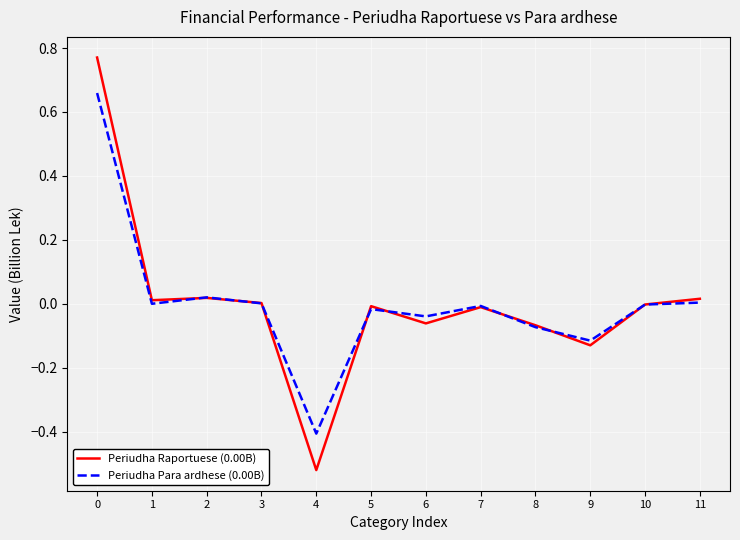

Which series has the widest spread of values?

Periudha Raportuese (0.00B)